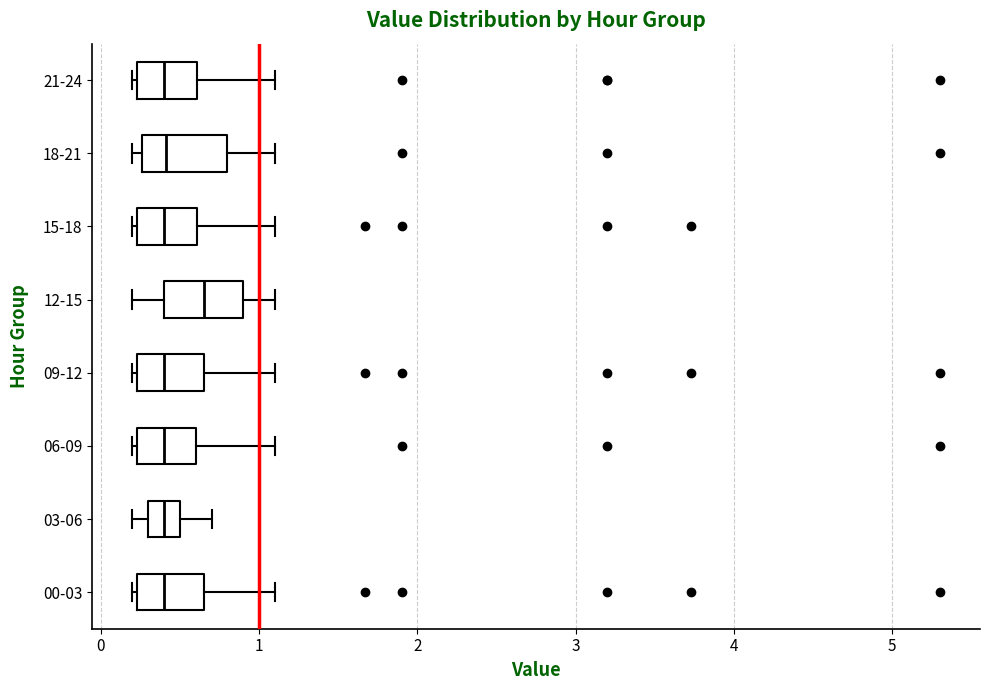

Which box's median line is the furthest to the right?

12-15